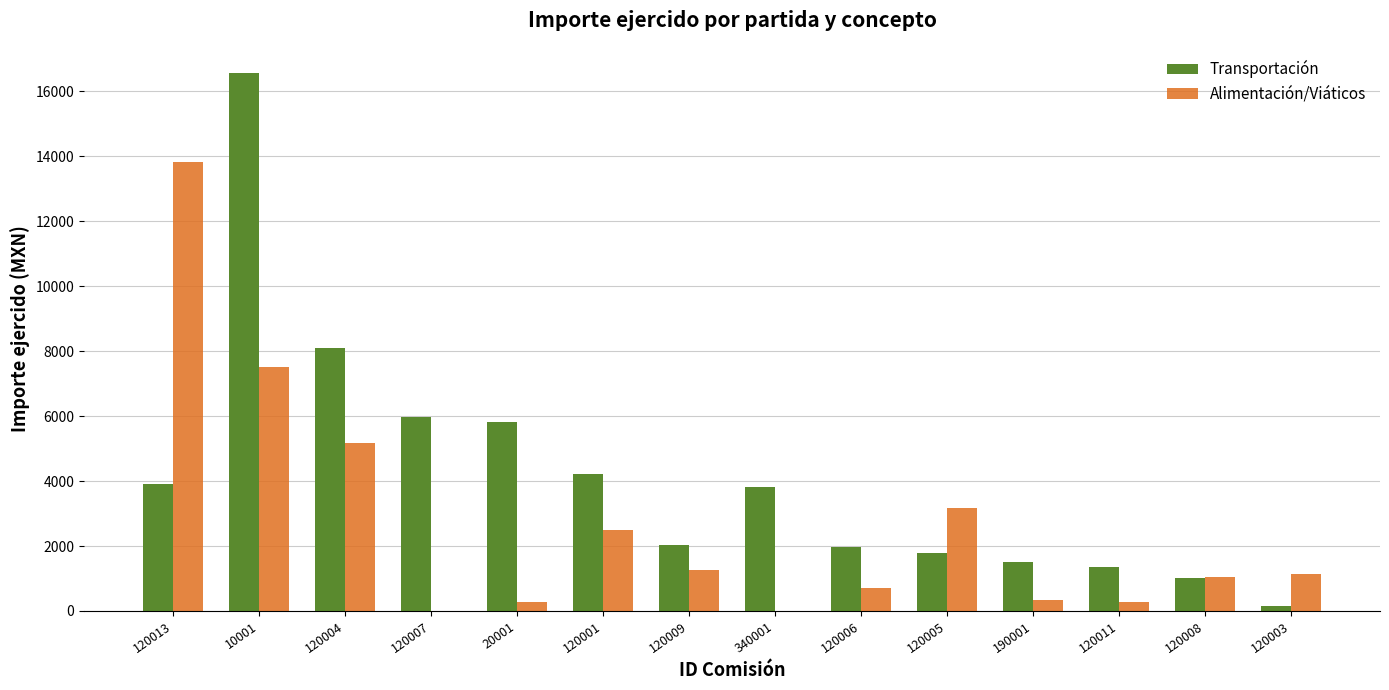

Where is Alimentación/Viáticos nearest to the value 6918?

10001